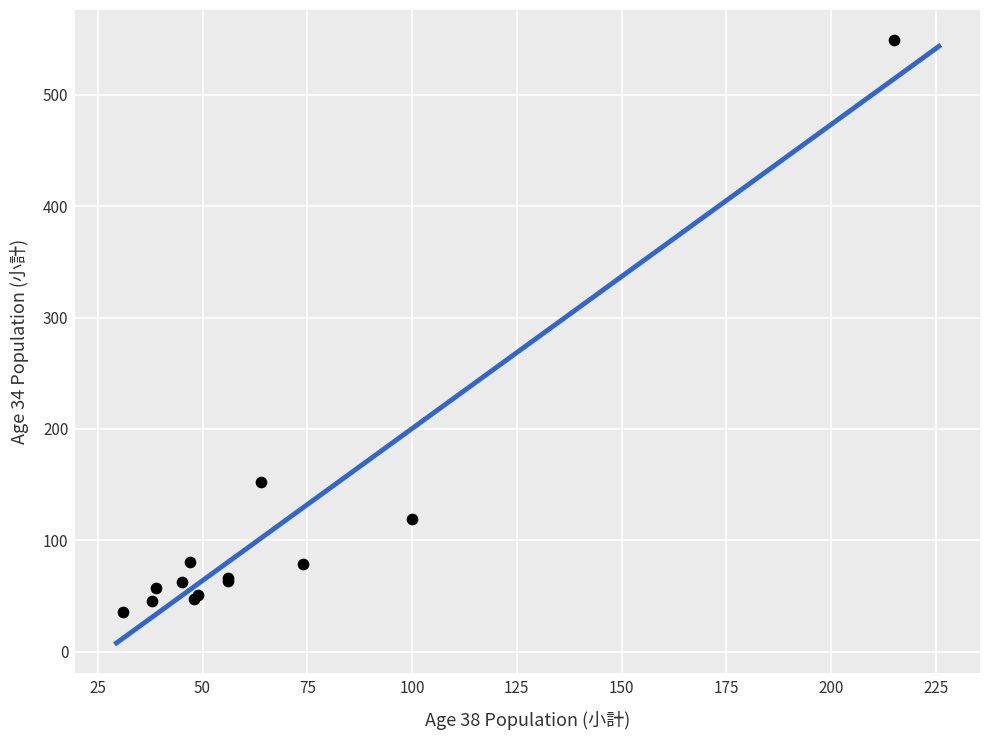

What Y value in the scatter plot is closest to 292?

152